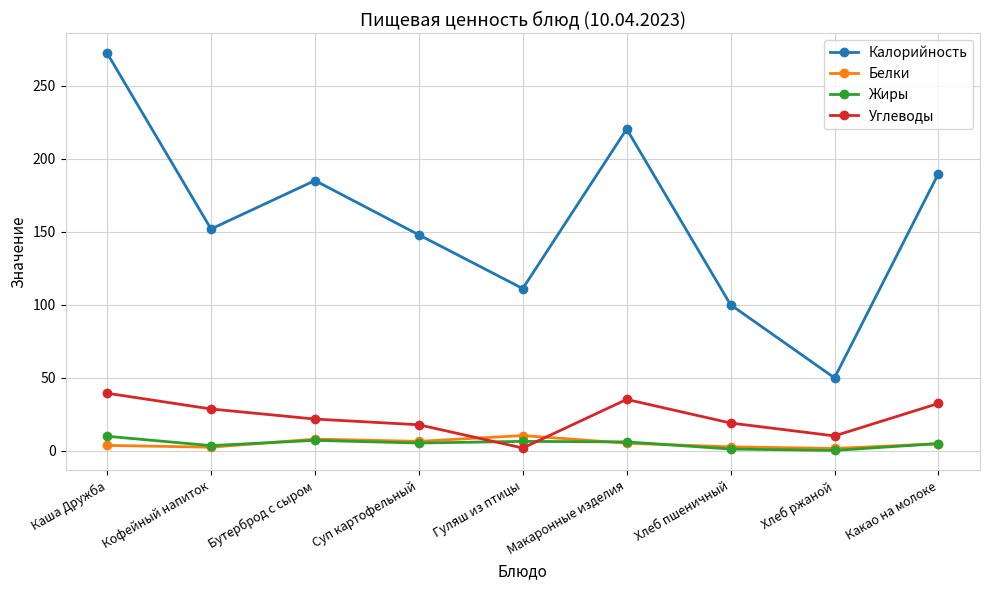

True or false: Калорийность and Жиры intersect in this chart.

False